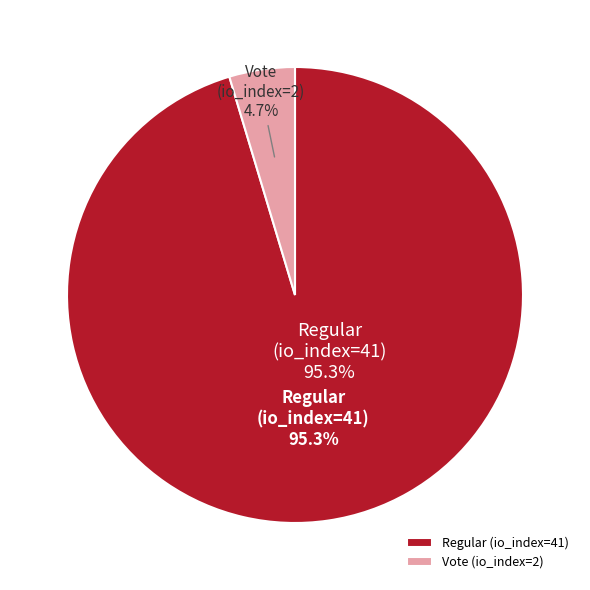

How many slices are in this pie chart?

2